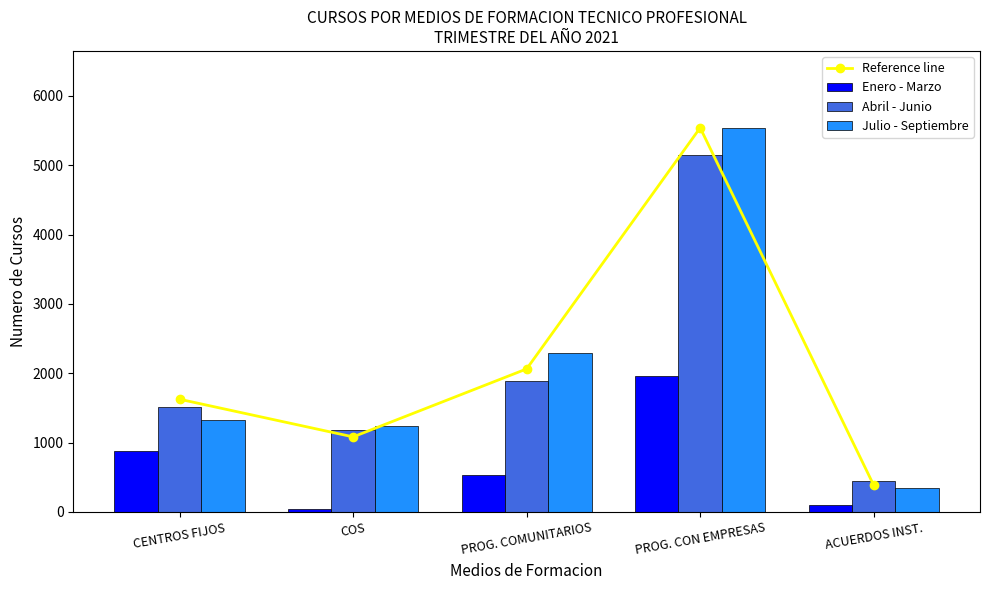

What is the value of the Enero - Marzo bar at the 5th from the left?

99